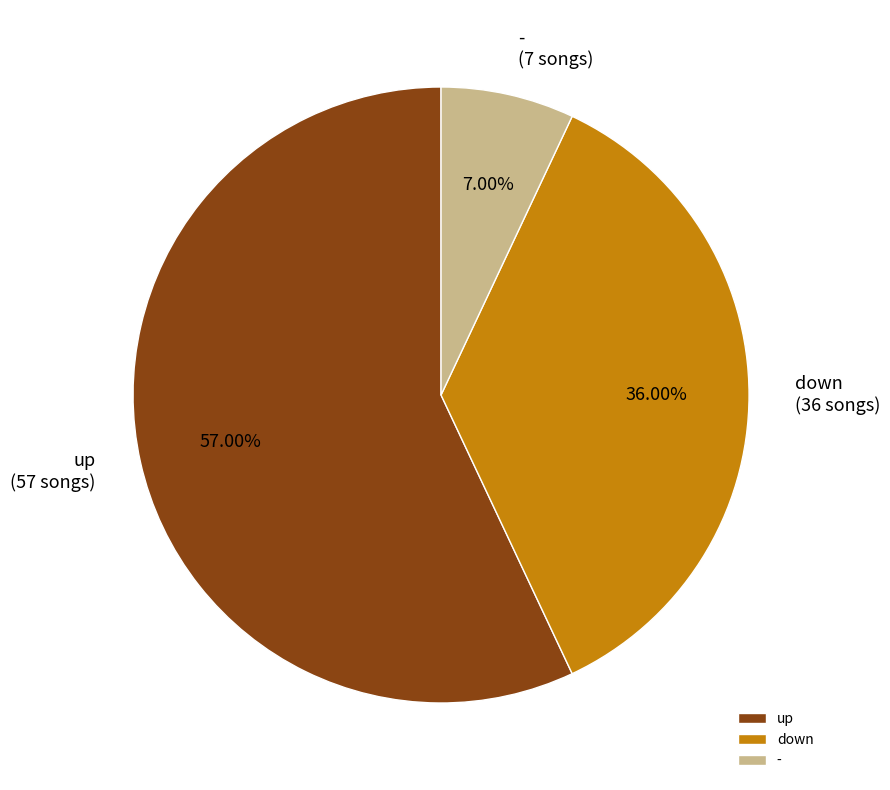

Rank the categories by value from lowest to highest.

-, down, up